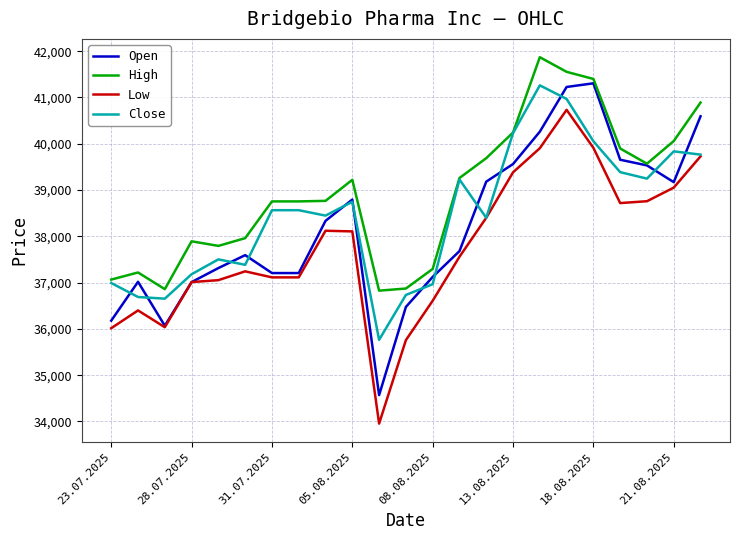

Which series has the largest total across all categories?

High